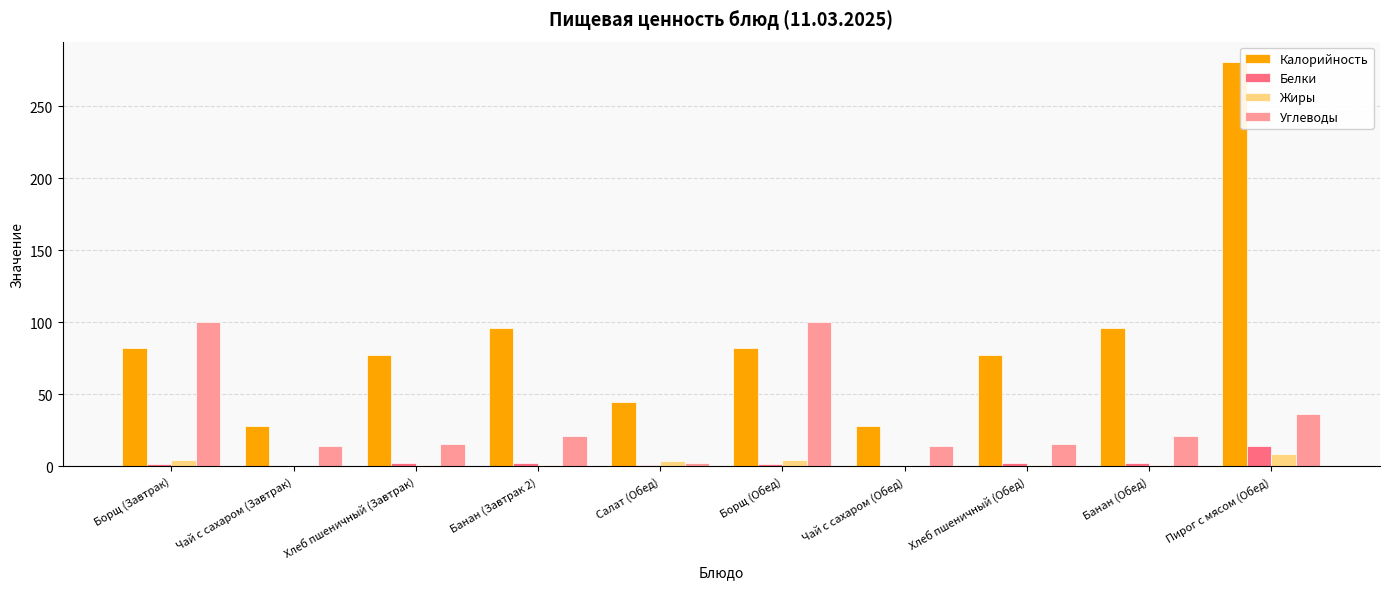

Is it true that Жиры equals 3.7 at Салат (Обед)?

True